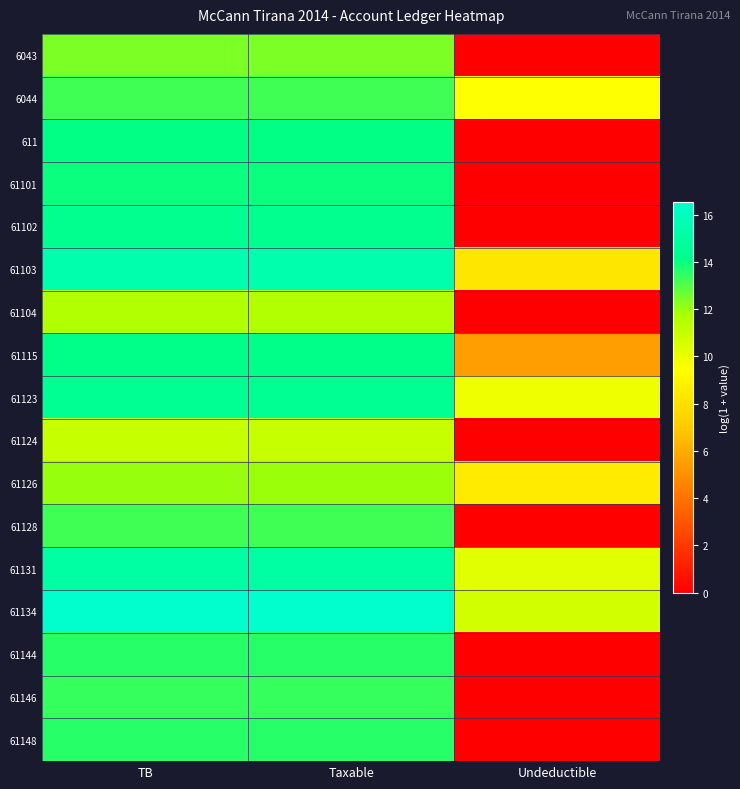

How many categories are shown in the chart?

3